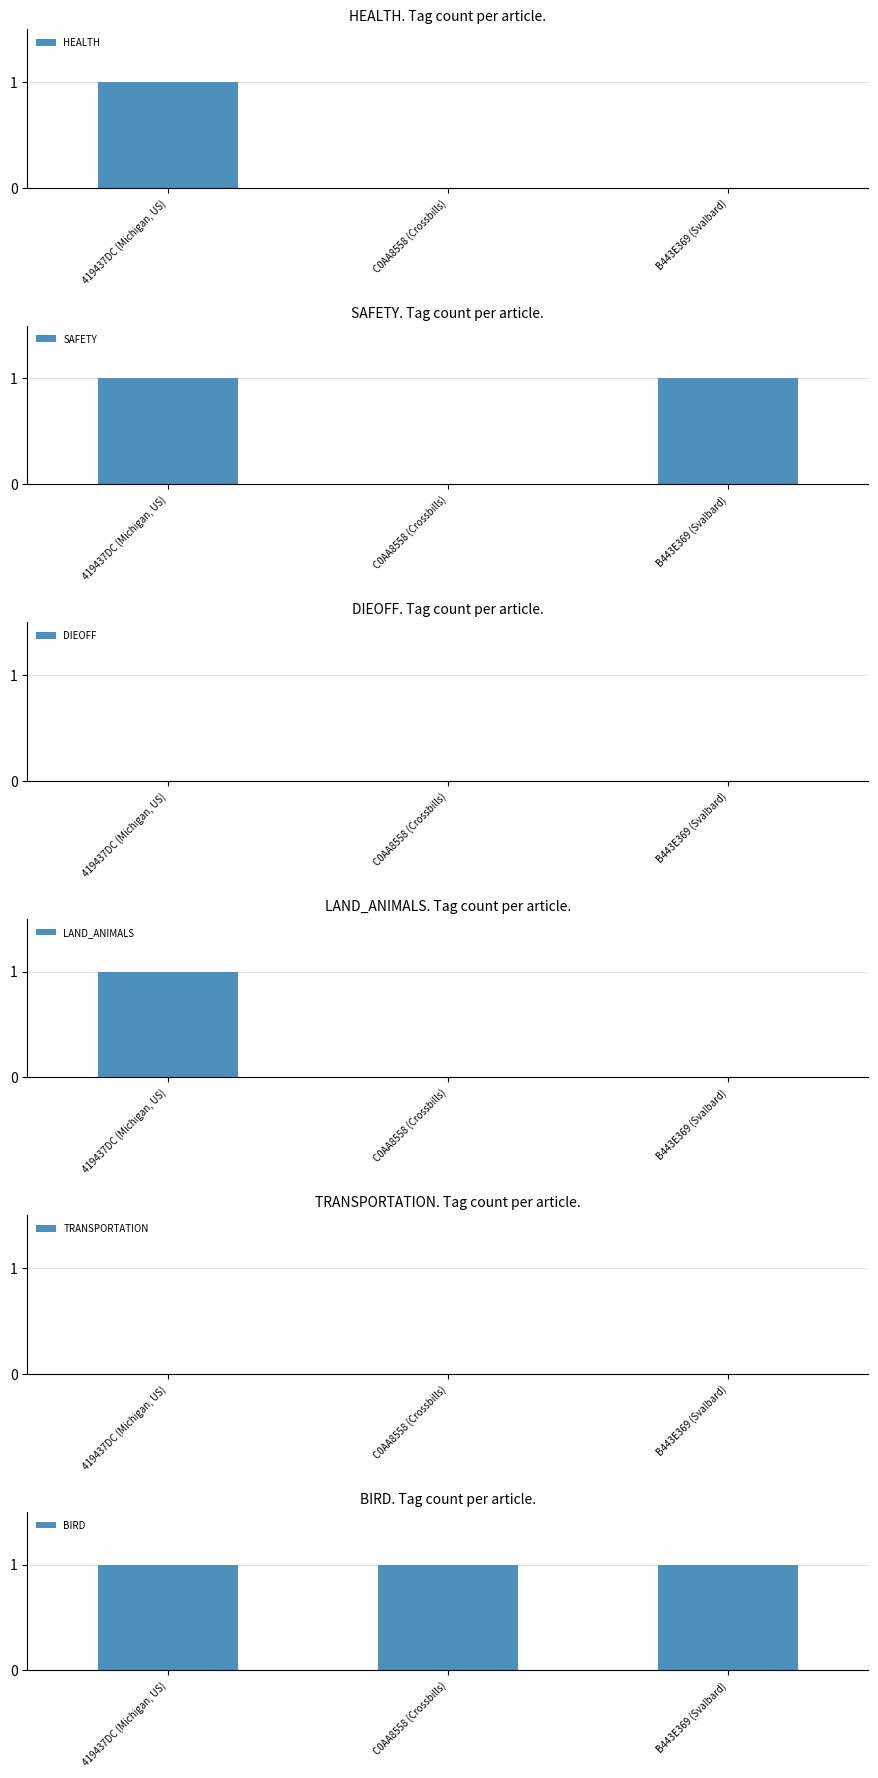

Is the value of LAND_ANIMALS at C0AA8558 (Crossbills) greater than the value of HEALTH at C0AA8558 (Crossbills)?

No